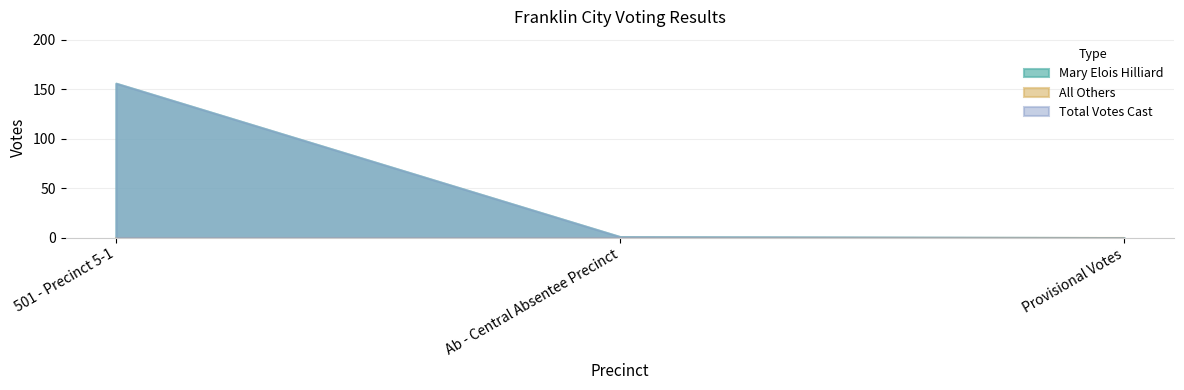

What is the difference between the Mary Elois Hilliard values at Ab - Central Absentee Precinct and Provisional Votes?

1